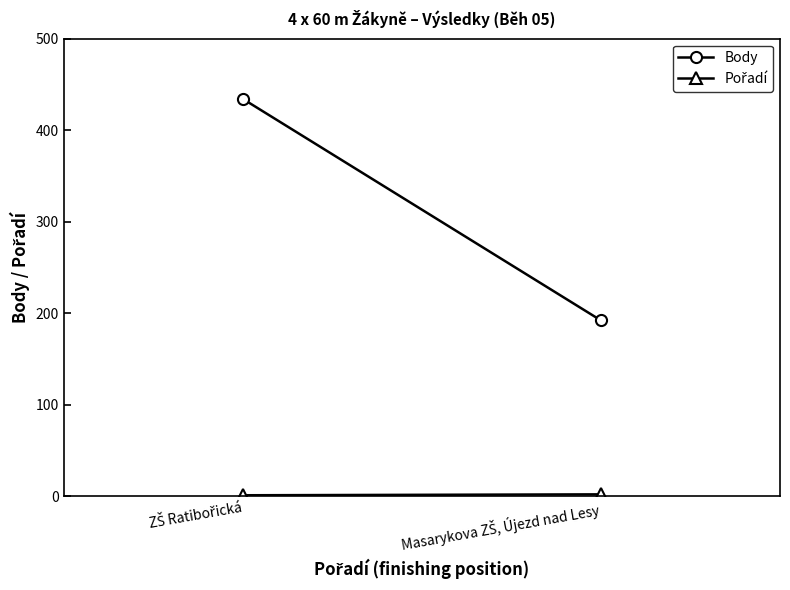

List the labels in order of Body value, smallest first.

Masarykova ZŠ, Újezd nad Lesy, ZŠ Ratibořická